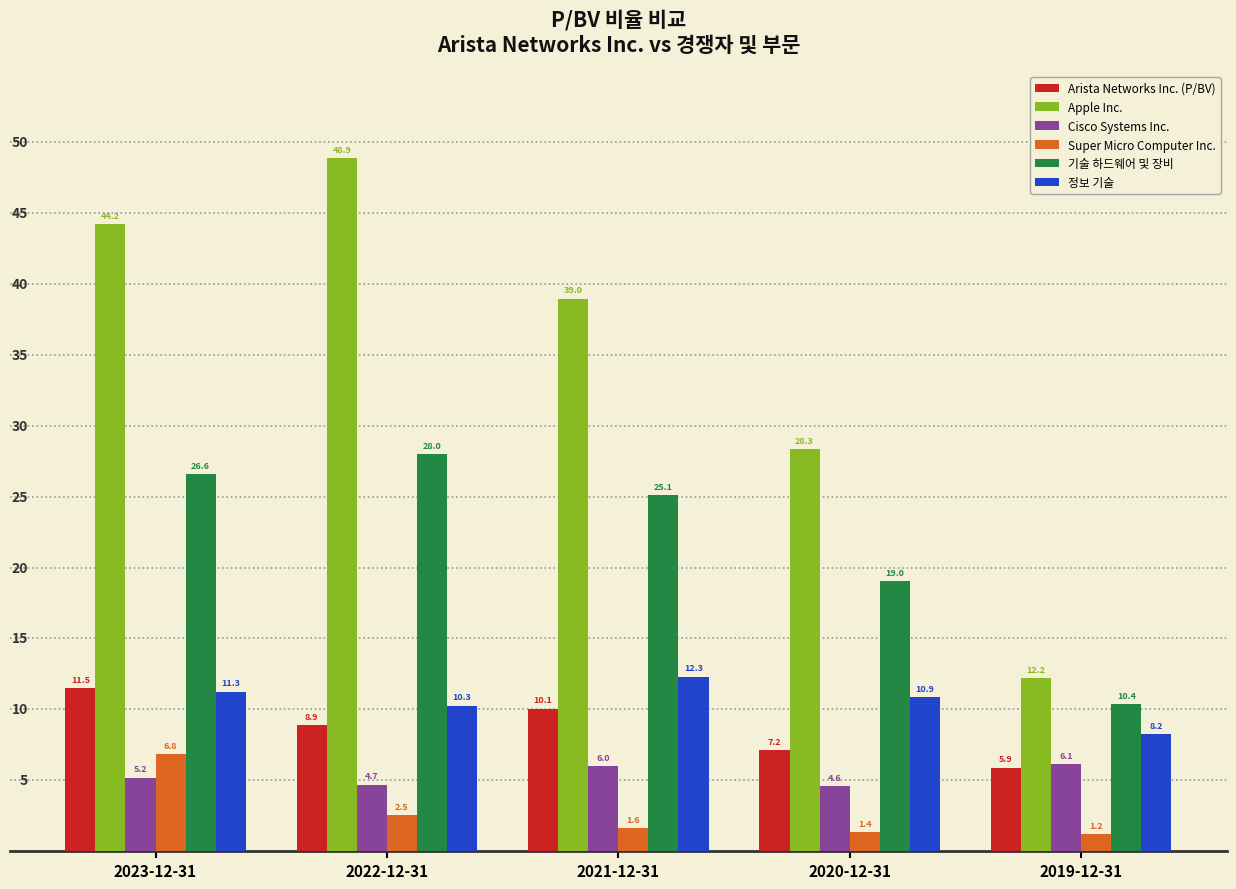

What is the average value of the Arista Networks Inc. (P/BV) series?

8.7